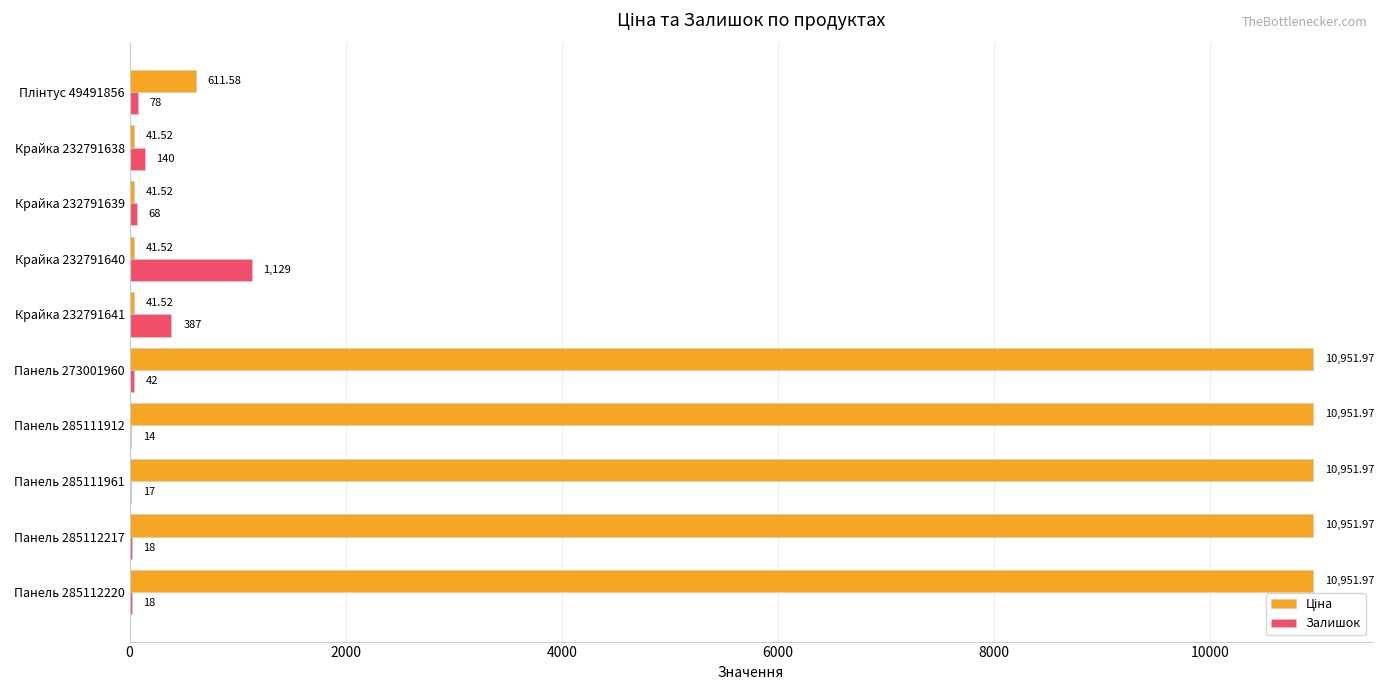

What is the sum of all Залишок values?

1911.0